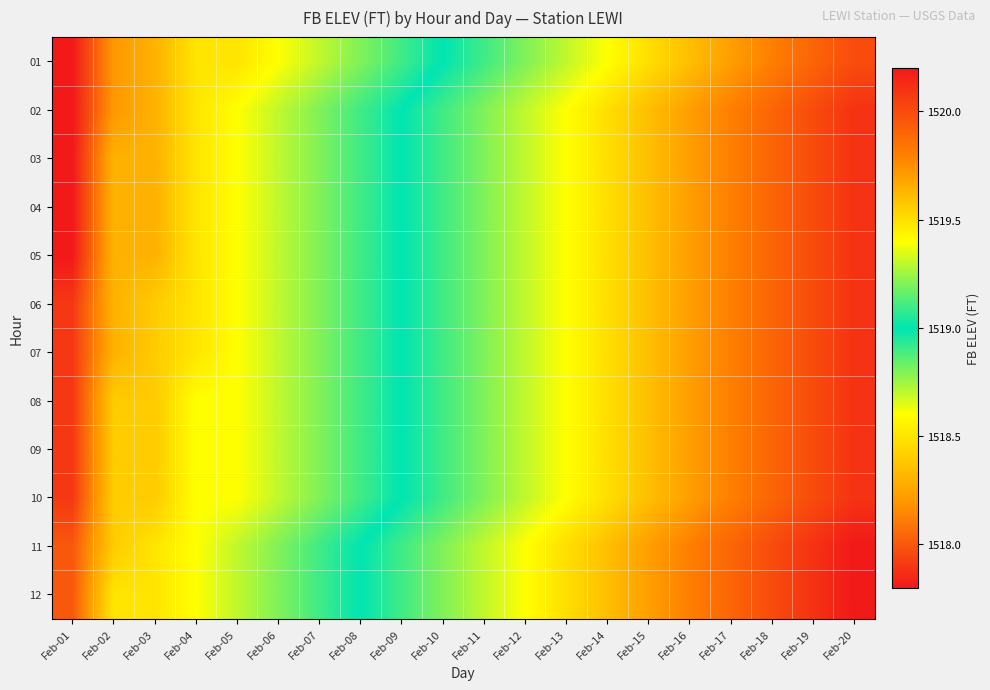

At how many categories does at least one series exceed 1517?

20